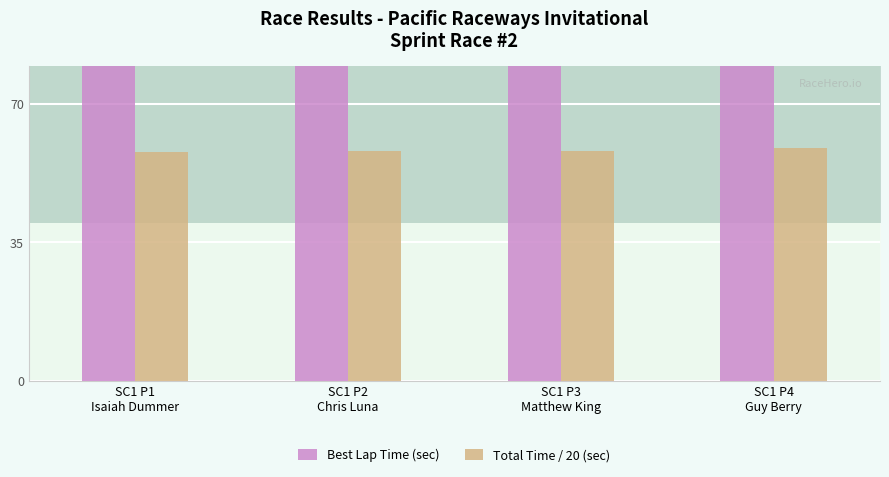

List the series in order of their overall mean, highest first.

Best Lap time, Total Laps